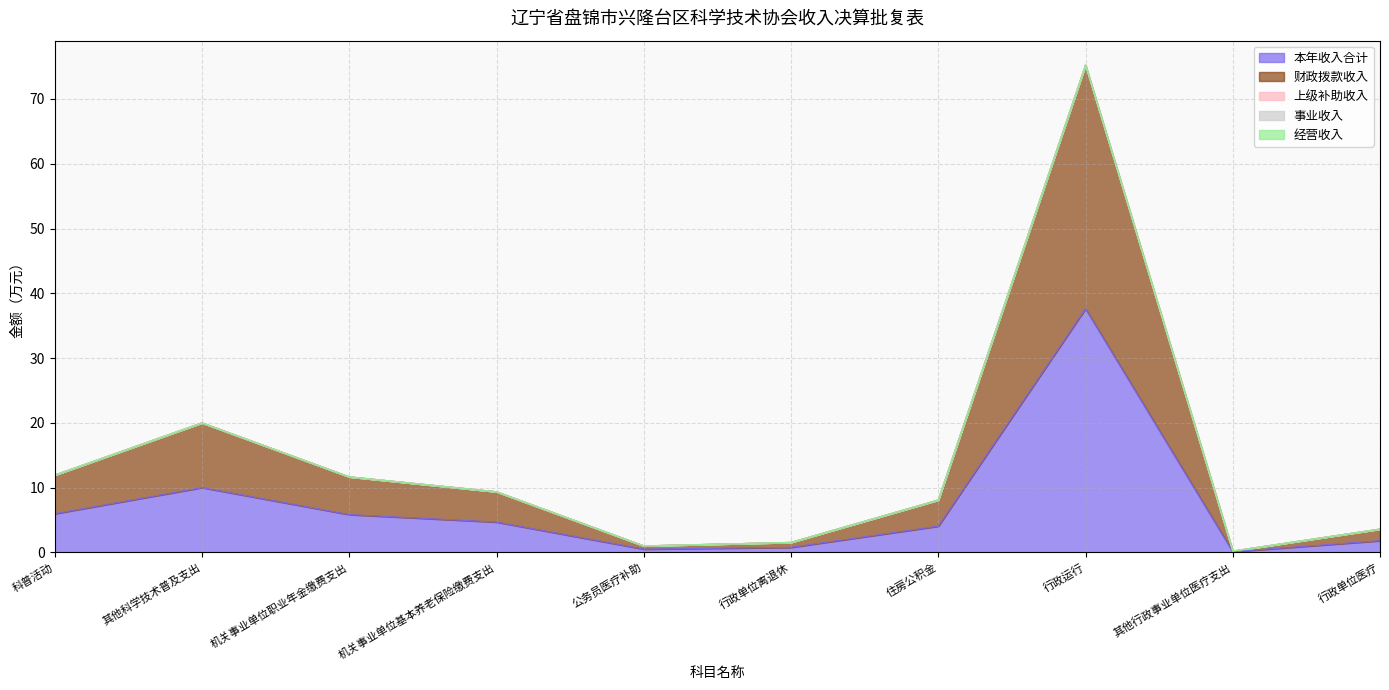

Which label corresponds to the largest value in the chart?

行政运行